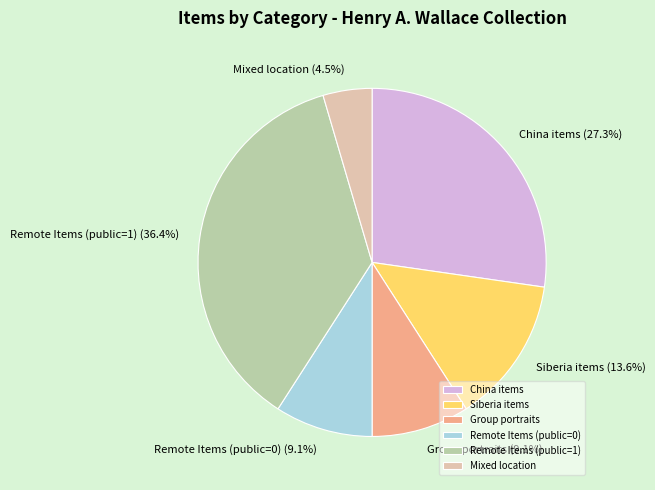

Which has a higher value, China items or Mixed location?

China items